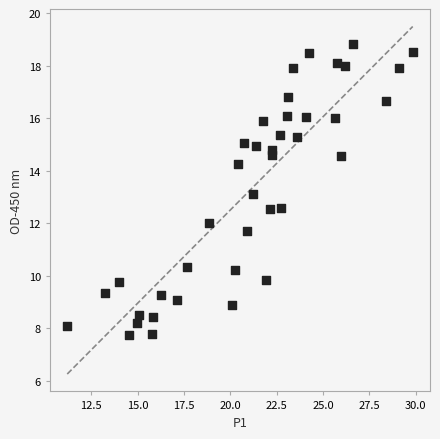

What is the range of X values (max minus min)?

18.7